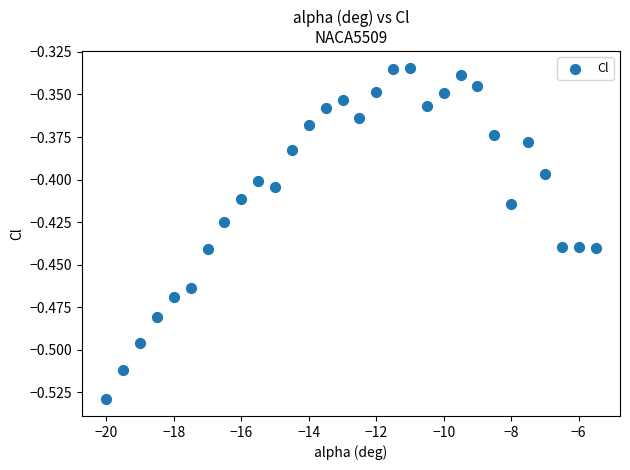

What is the range of X values (max minus min)?

14.5